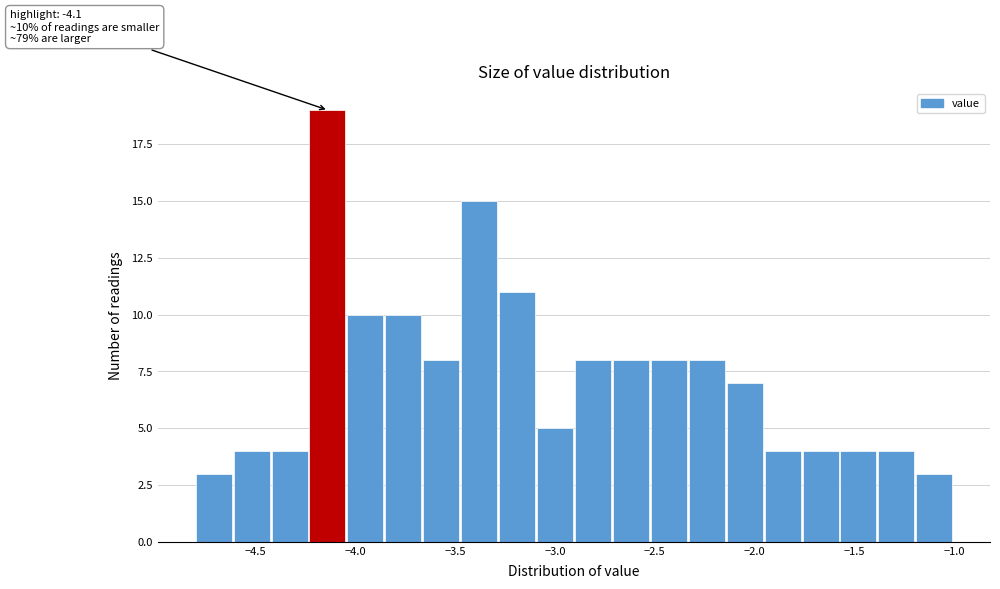

Around what value on the x-axis is the tallest bar? Give the approximate position of its centre, as read against the axis.

-4.15